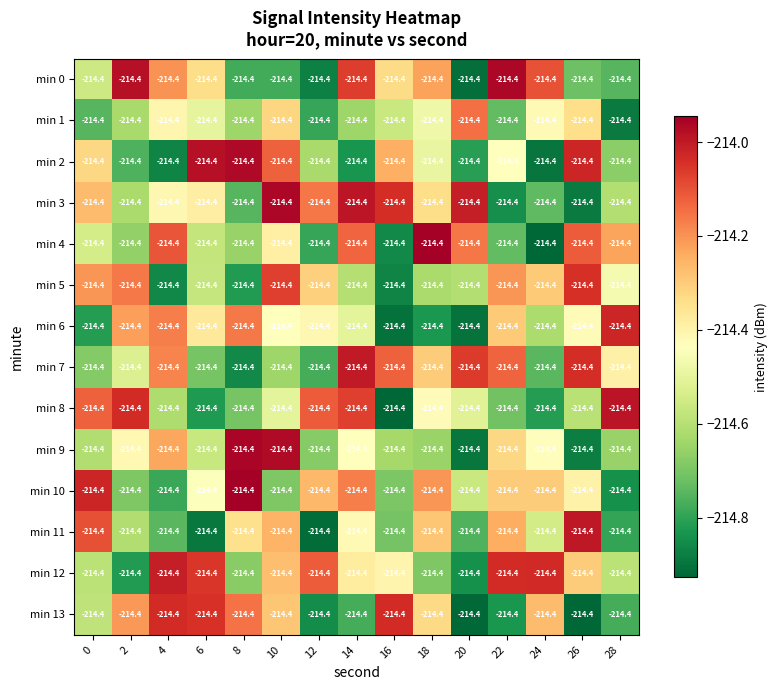

List the labels in order of min 3 value, largest first.

10, 14, 20, 16, 12, 0, 18, 6, 4, 28, 2, 24, 8, 22, 26